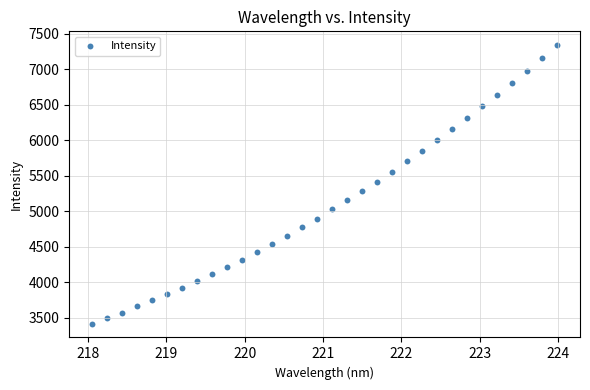

What is the range of X values (max minus min)?

5.9